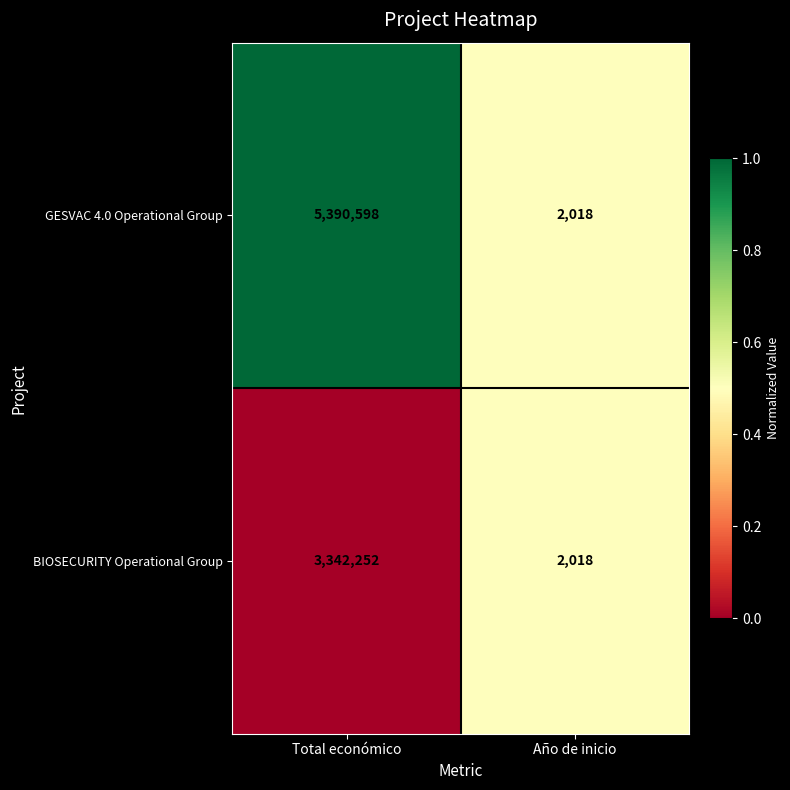

Reading left to right, what are all the values shown in this chart?

GESVAC 4.0 Operational Group: 5390598	2018
BIOSECURITY Operational Group: 3342252	2018